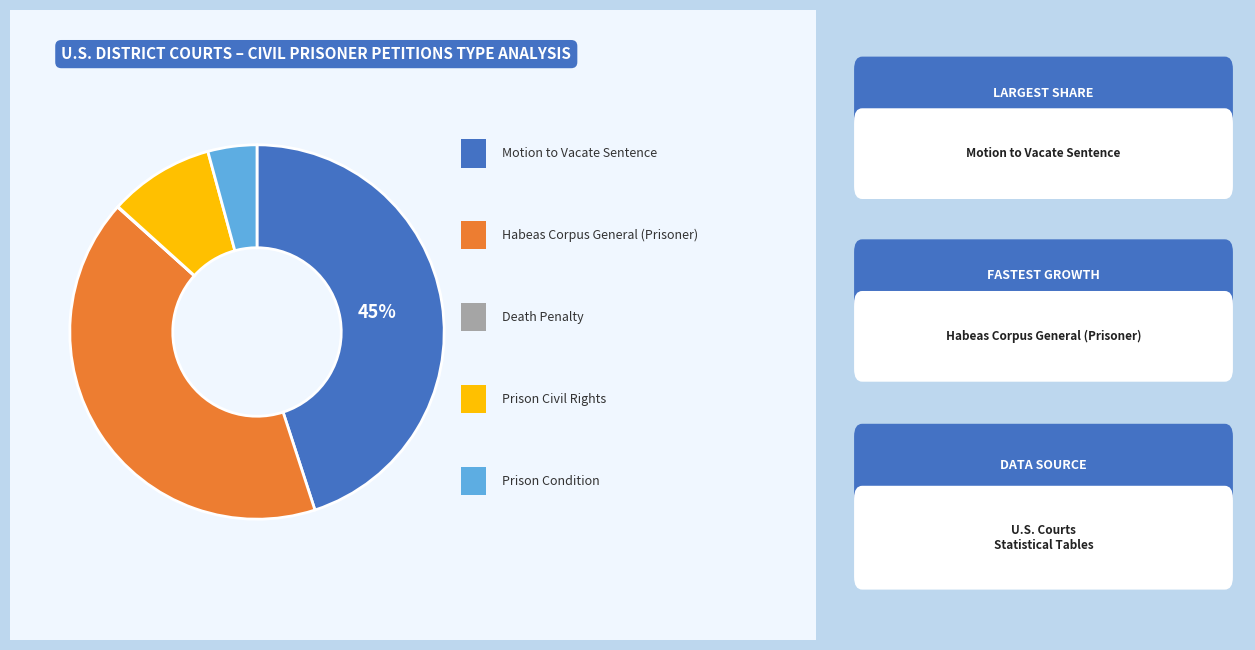

Does any single category account for the majority?

No